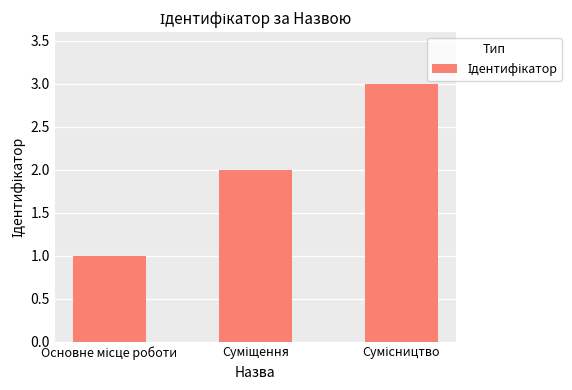

What is the difference between the second highest and minimum values?

1